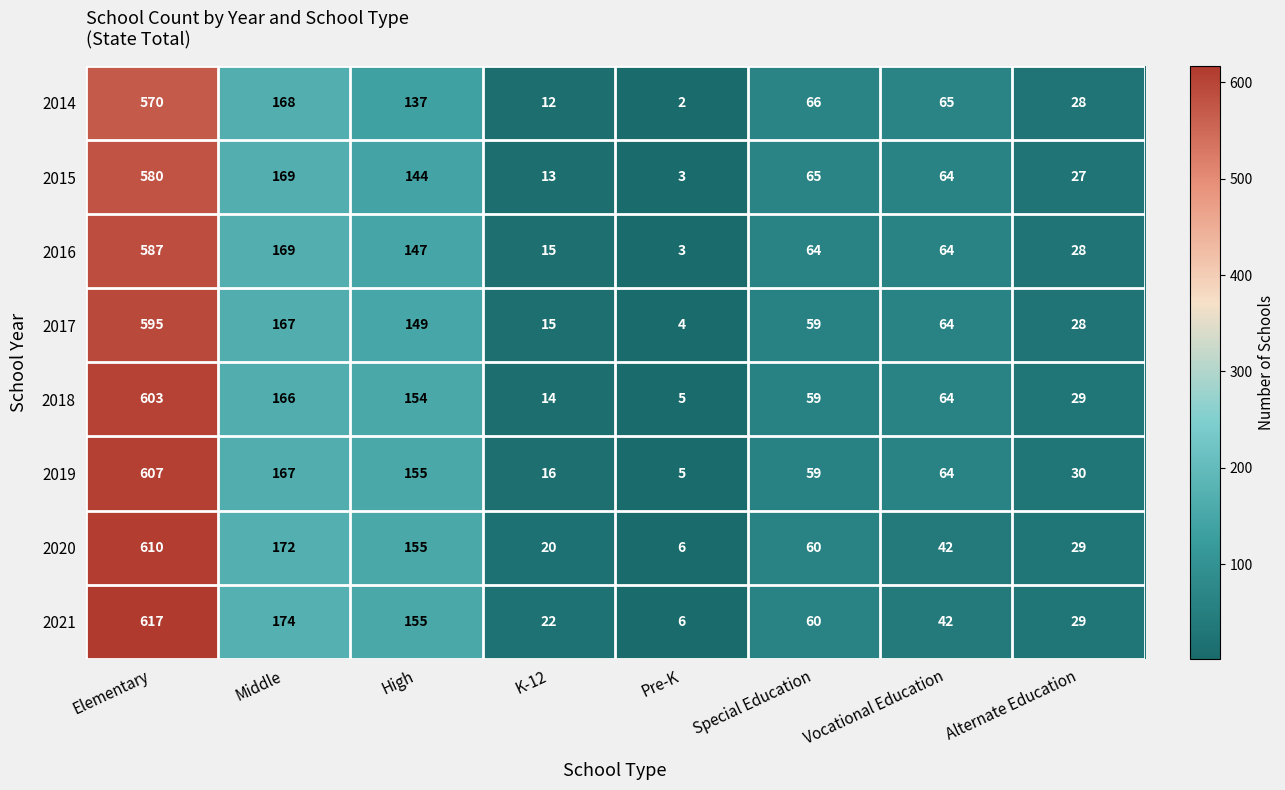

List the labels in order of 2017 value, smallest first.

Pre-K, K-12, Alternate Education, Special Education, Vocational Education, High, Middle, Elementary